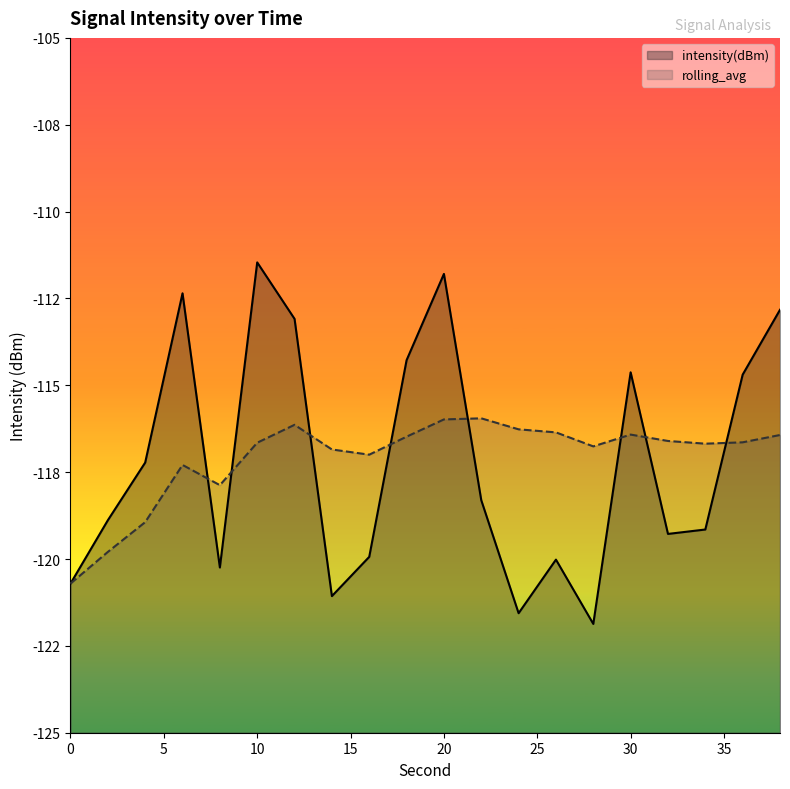

Rank the series by their maximum value, from highest to lowest.

intensity(dBm), rolling_avg